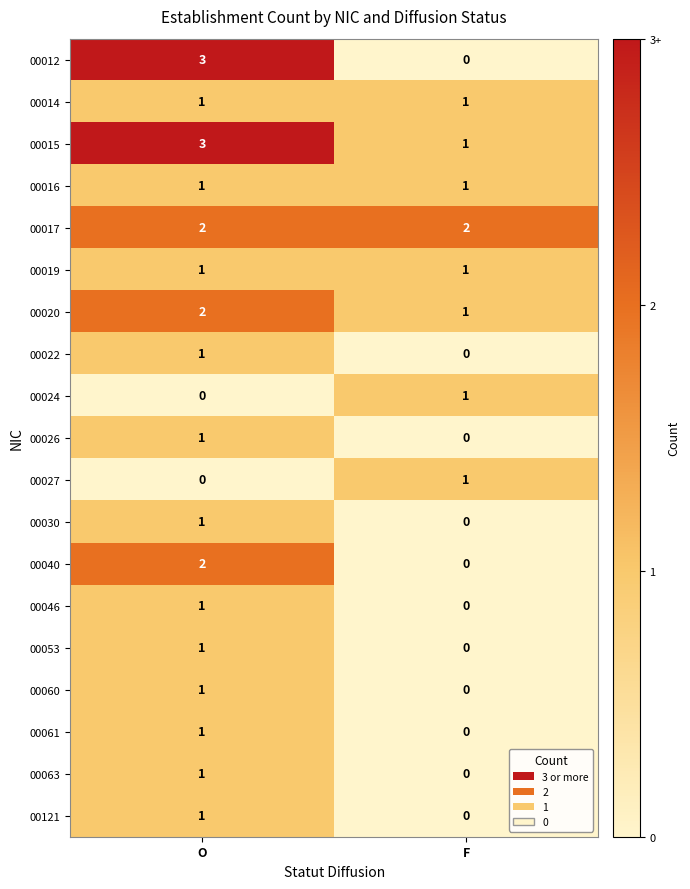

The 00040 series shows 0 at F. True or false?

True